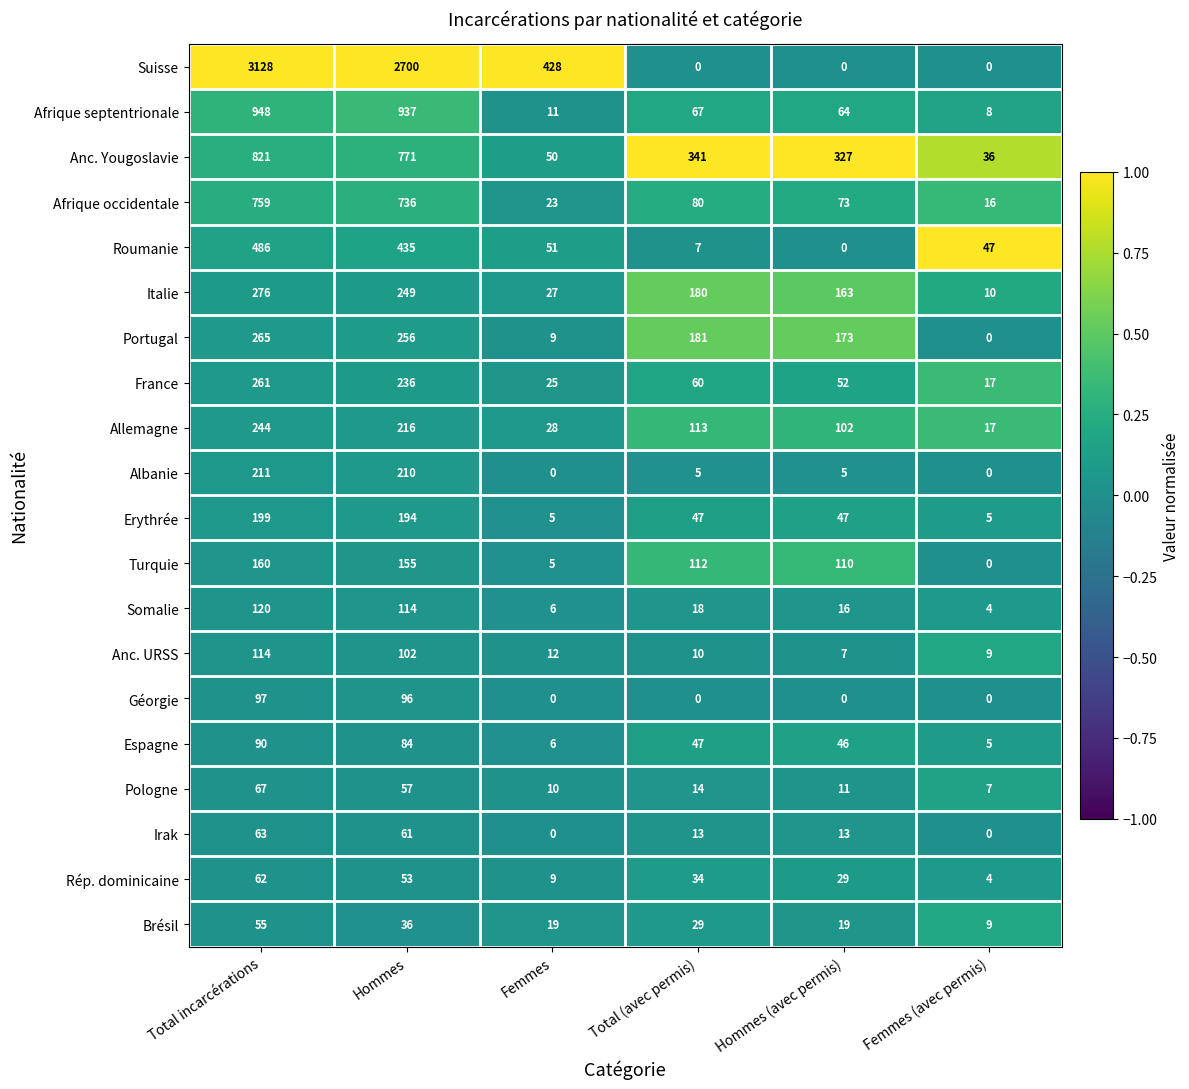

The value of Allemagne at Total (avec permis) is 166. True or false?

False